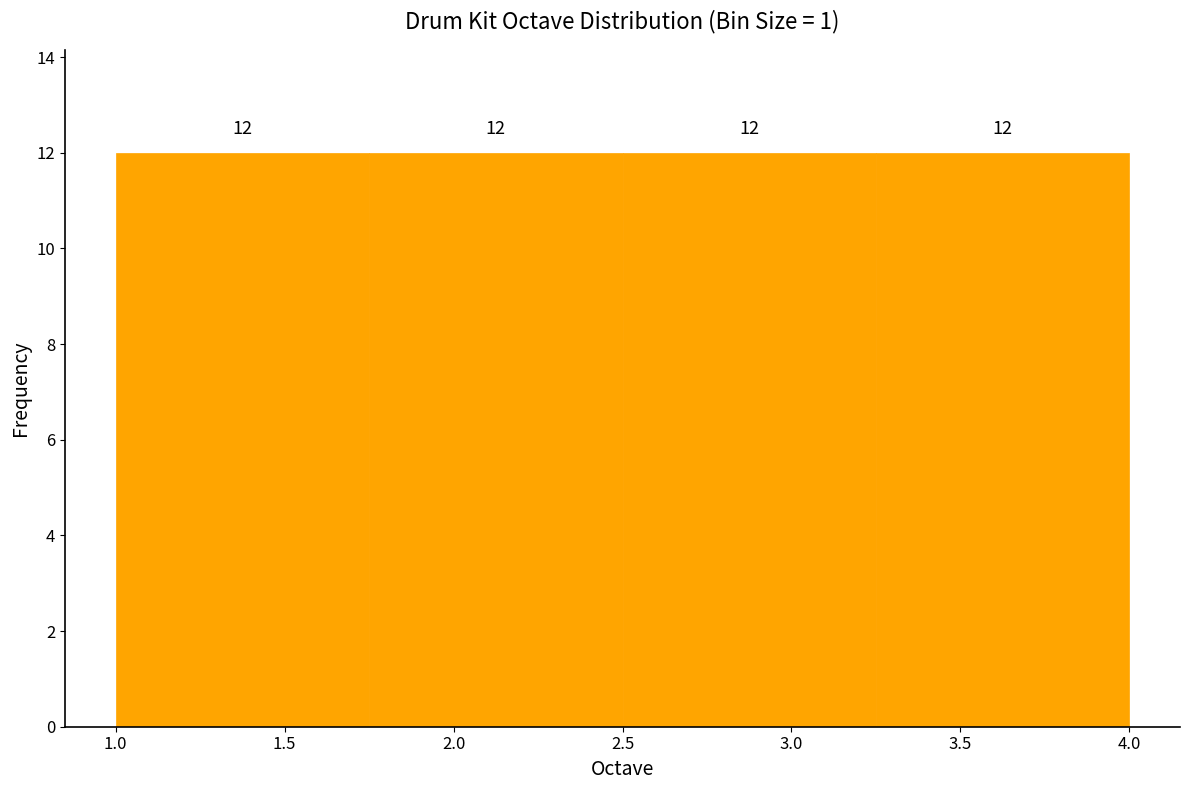

What is the height of the bar covering 1.75 to 2.50 on the x-axis?

12